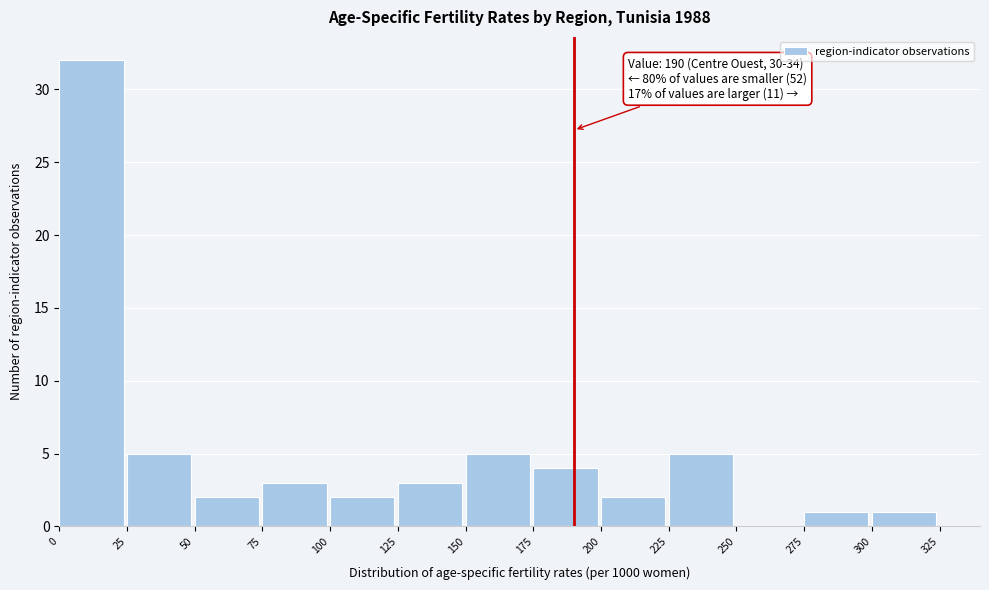

Over which range of the x-axis is the bar tallest?

0 to 25